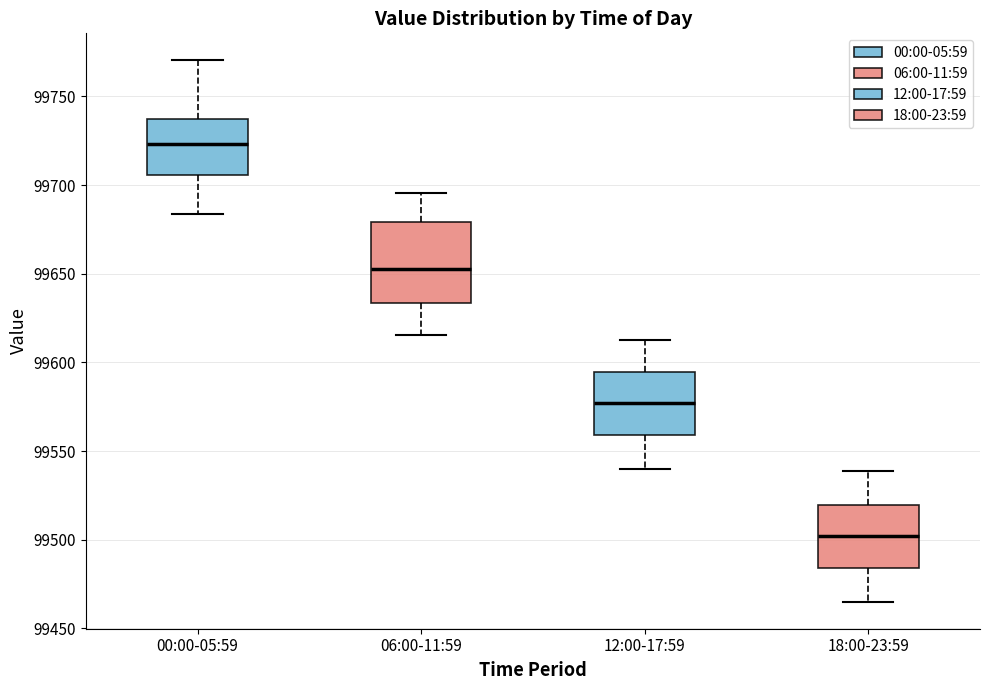

Which box is the tallest, from its lower edge to its upper edge?

06:00-11:59